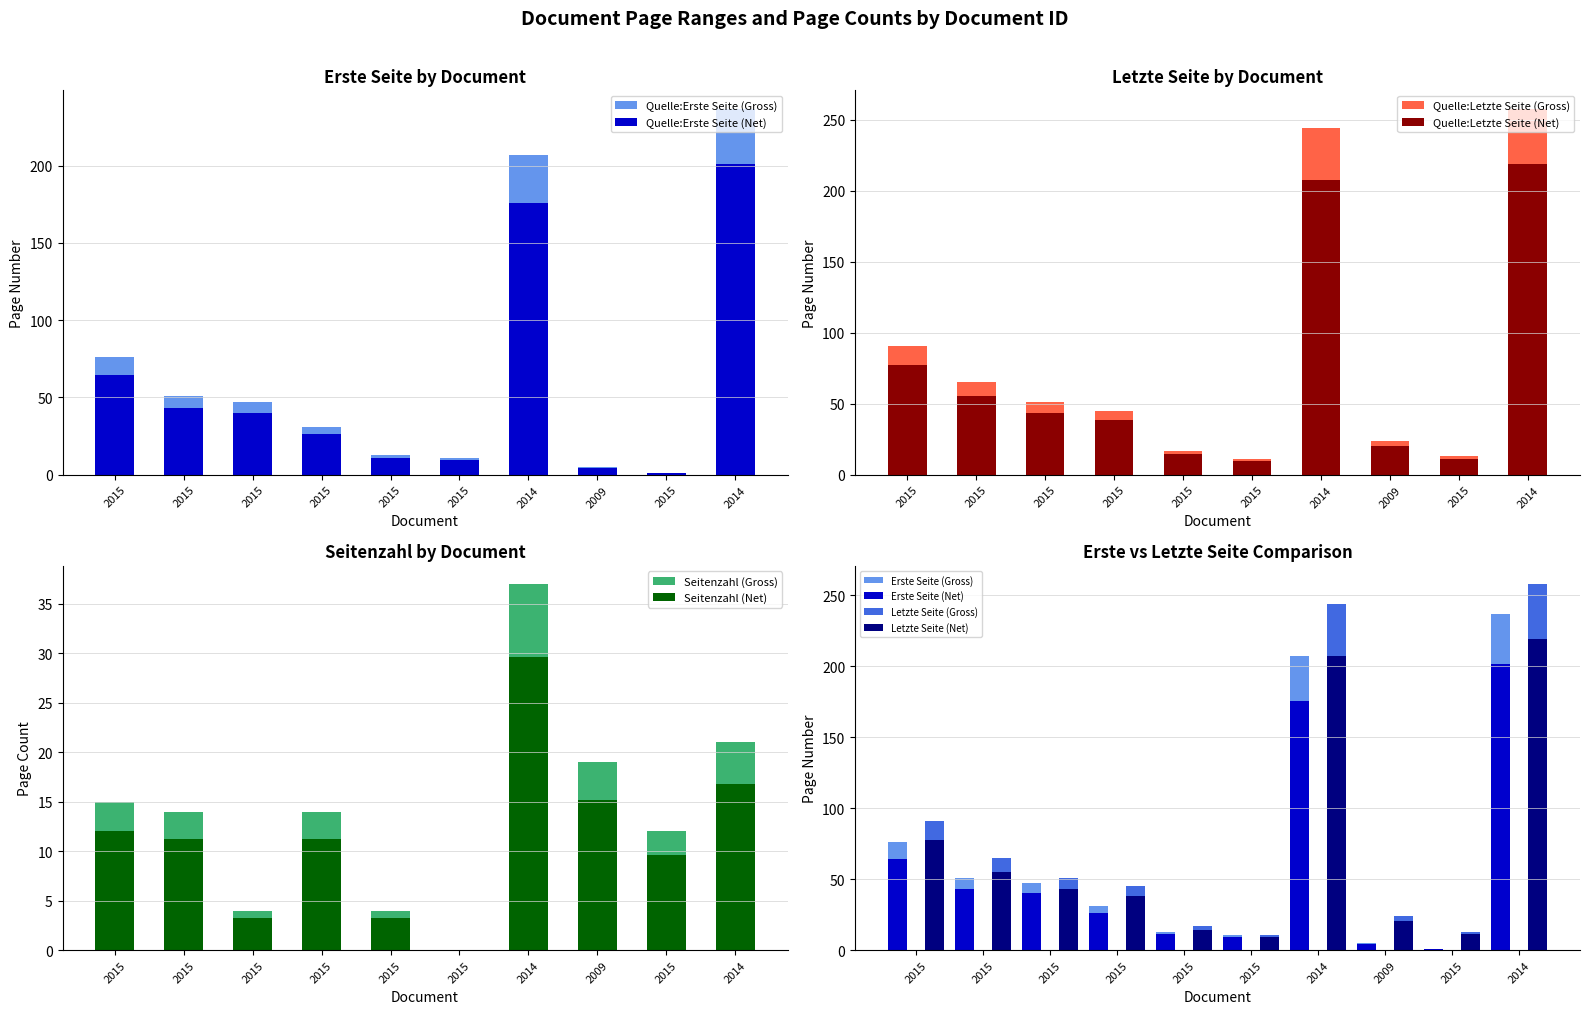

Rank the series by their maximum value, from lowest to highest.

Seitenzahl, Quelle:Erste Seite, Quelle:Letzte Seite